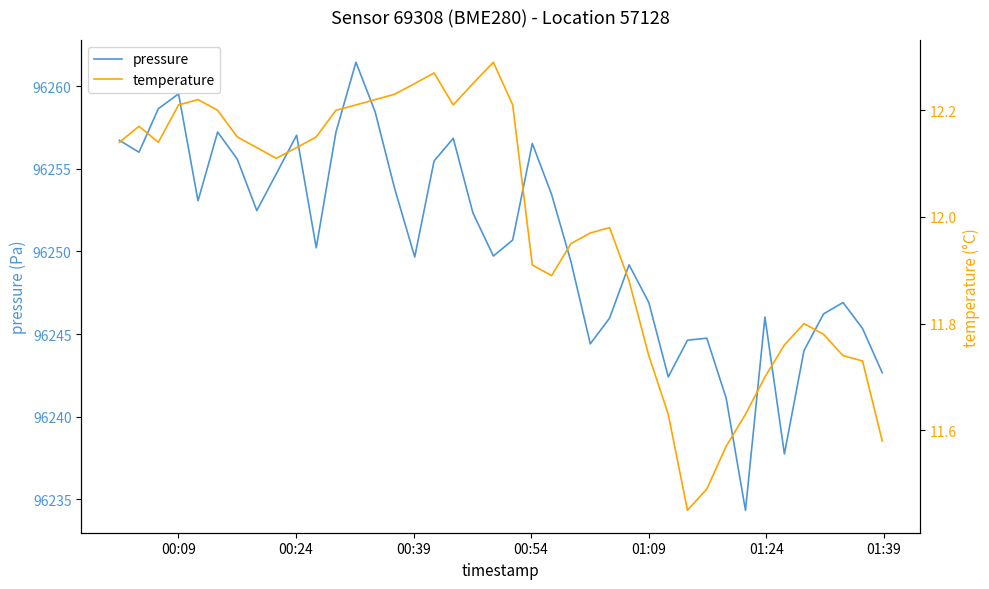

Which series has the largest total across all categories?

pressure